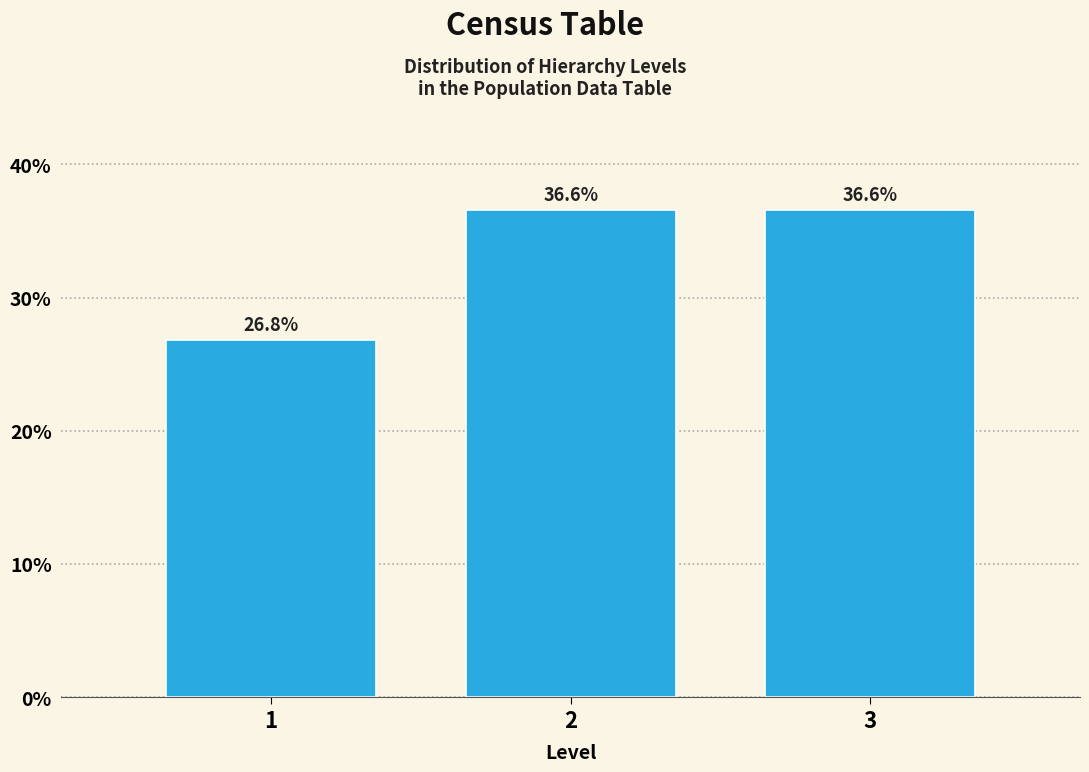

Reading left to right, transcribe this chart: for each bar, give the range it covers on the x-axis and its height.

0.5 to 1.5: 26.8
1.5 to 2.5: 36.6
2.5 to 3.5: 36.6